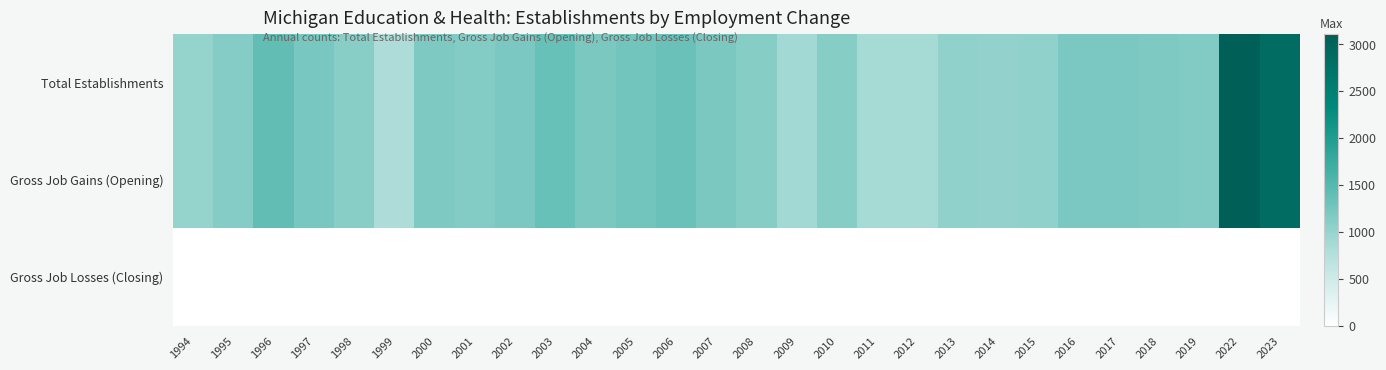

Which series has the largest range (max minus min)?

Total Establishments